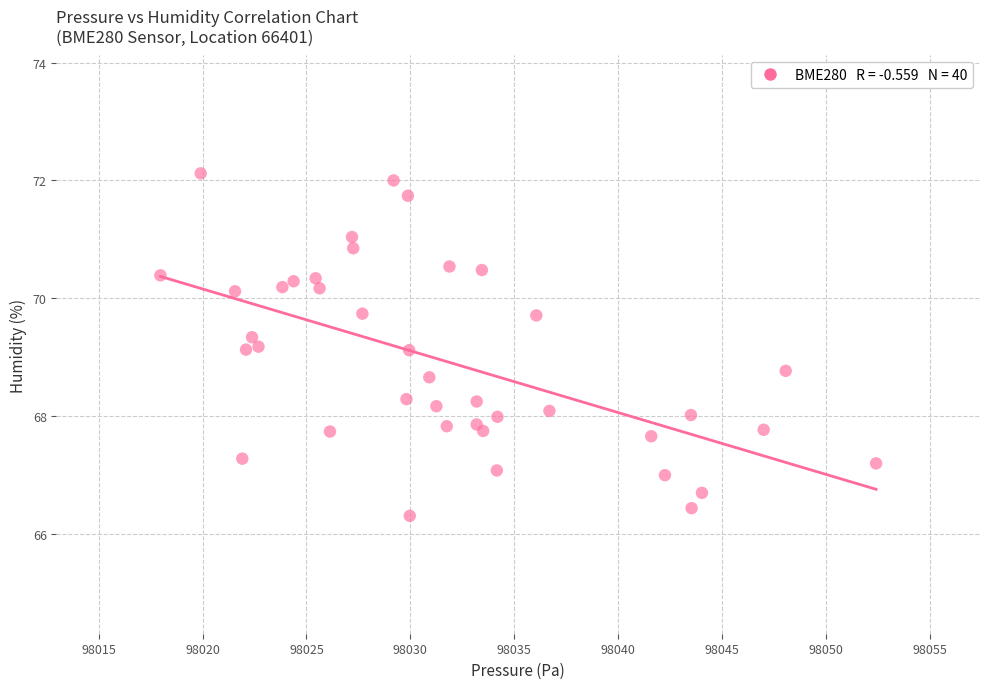

What is the range of Y values (max minus min)?

5.8